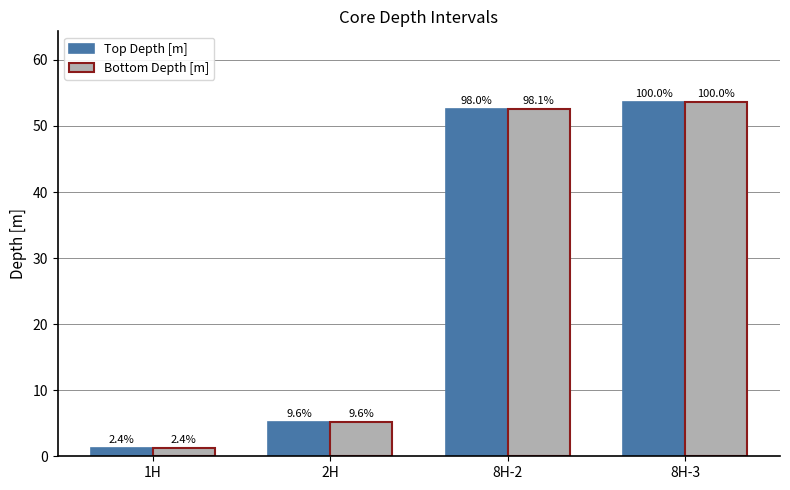

Which series has the widest spread of values?

Top Depth [m]